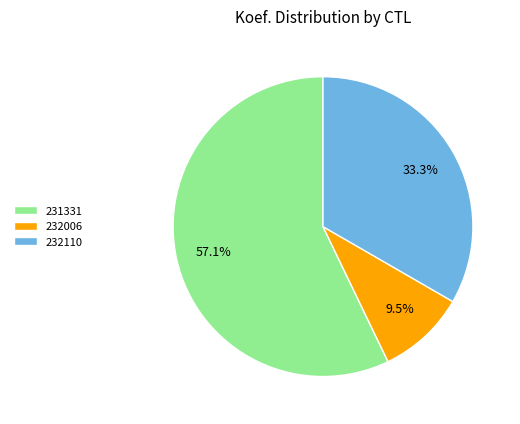

To the nearest percent, what percentage of the pie is 231331?

57%